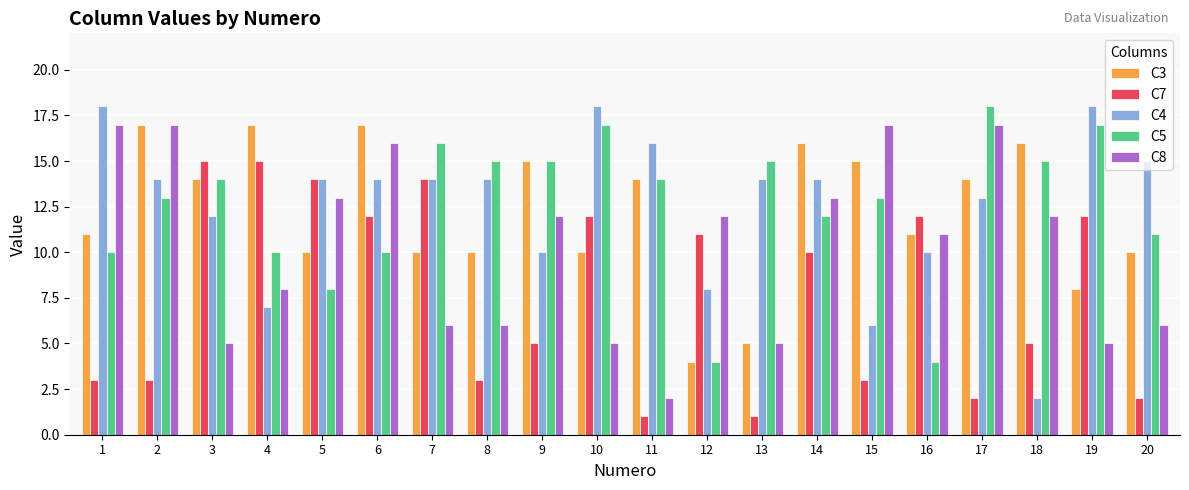

How many bars are there in total?

100